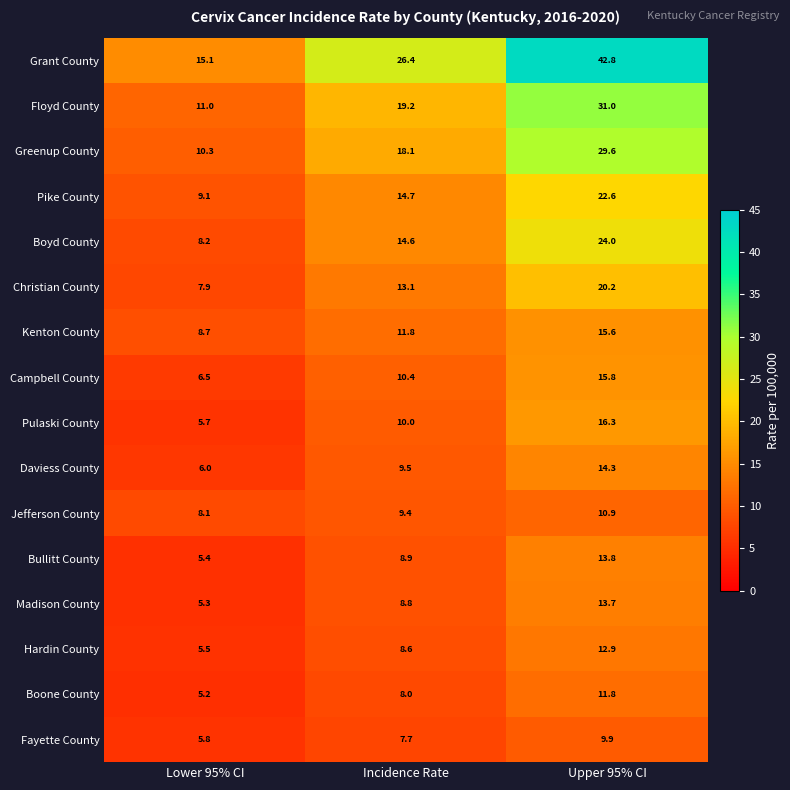

At Incidence Rate, list the series in order from largest to smallest.

Grant County, Floyd County, Greenup County, Pike County, Boyd County, Christian County, Kenton County, Campbell County, Pulaski County, Daviess County, Jefferson County, Bullitt County, Madison County, Hardin County, Boone County, Fayette County